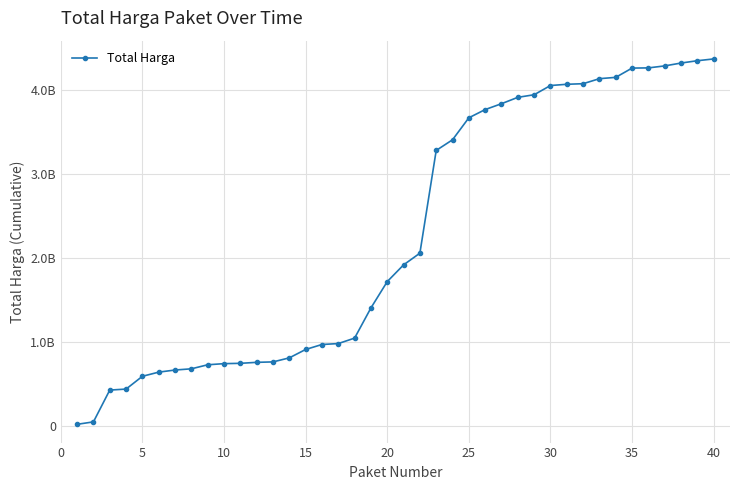

Reading right to left, transcribe all the data shown in this chart.

4375595175	4354364175	4326644175	4292511670	4268830870	4266435120	4156045130	4140257930	4080322930	4073386930	4058636930	3948636930	3917836930	3841916930	3771916930	3673916930	3411798780	3284798780	2060116780	1920316780	1721116780	1406995000	1047495000	982495000	971395000	912020000	812020000	763880000	758787000	746987000	743162000	729720000	681580000	667180000	641980000	592502000	440025000	428025000	48950000	19950000